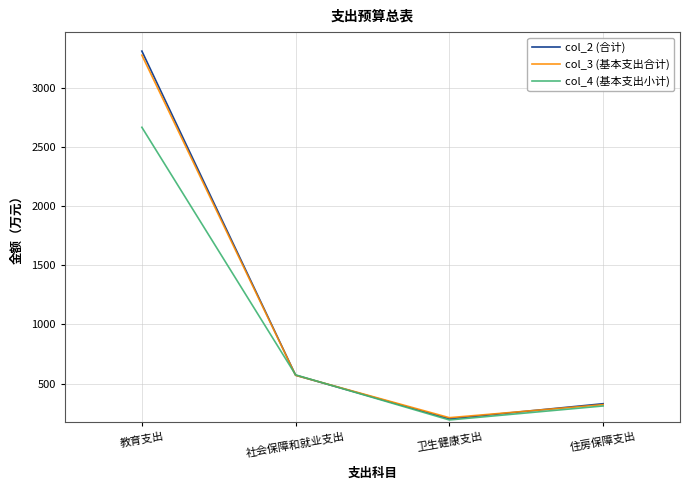

What is the spread (max minus min) of values at 教育支出?

643.6